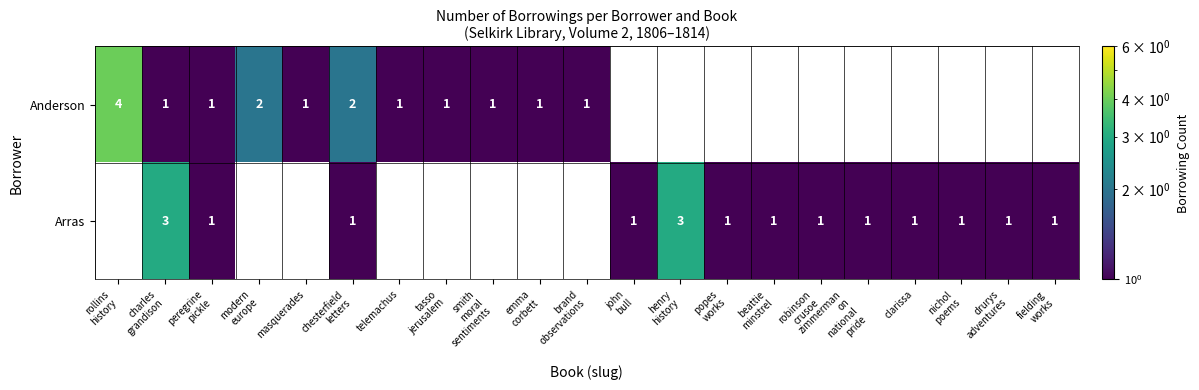

The value of Anderson at emma corbett is 0.6. True or false?

False